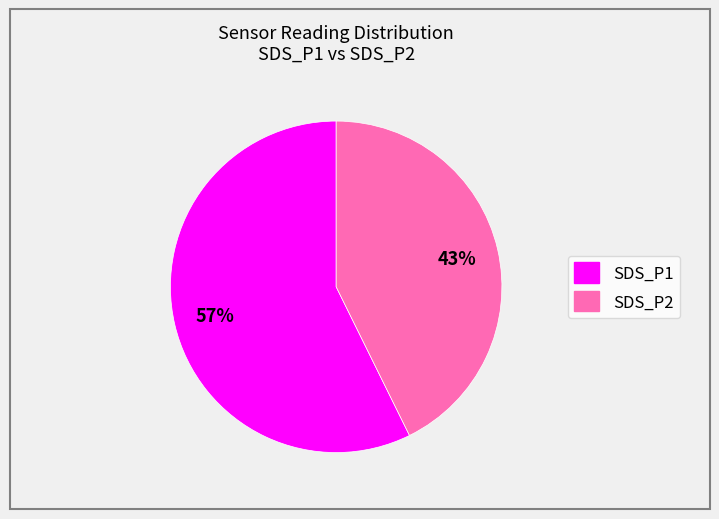

To the nearest percent, what is the average slice percentage?

50%